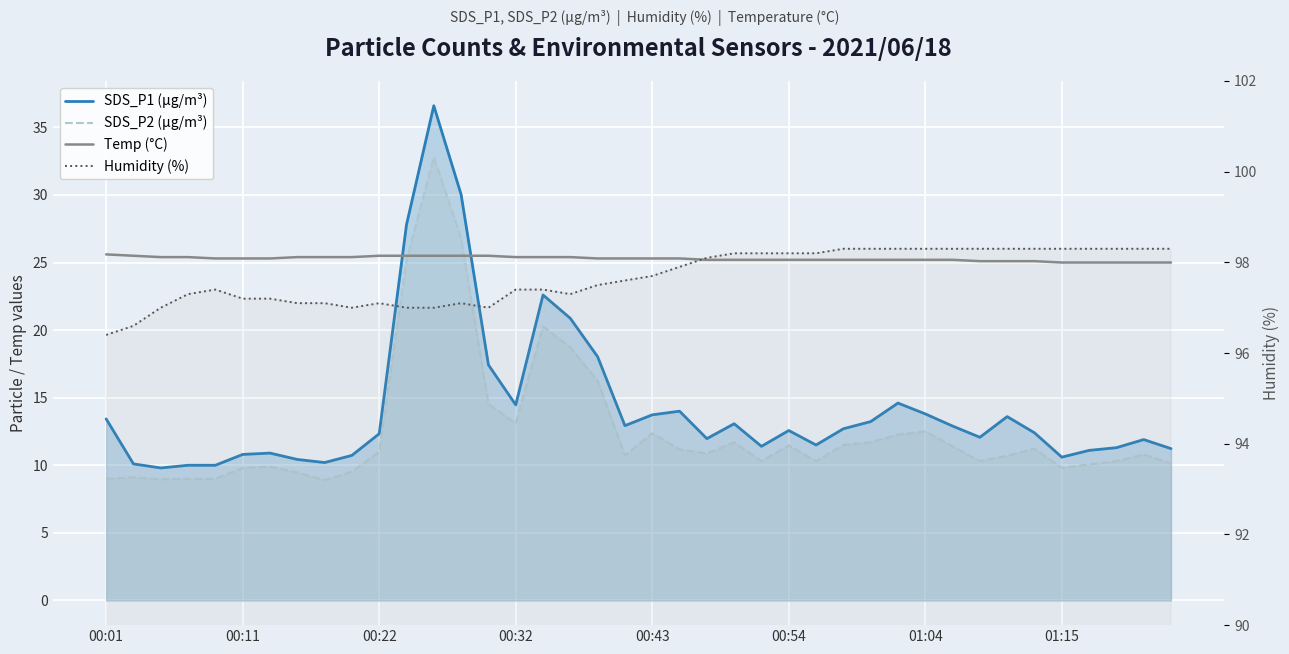

Between 26 and 35, which series saw the biggest shift?

SDS_P1 (µg/m³)